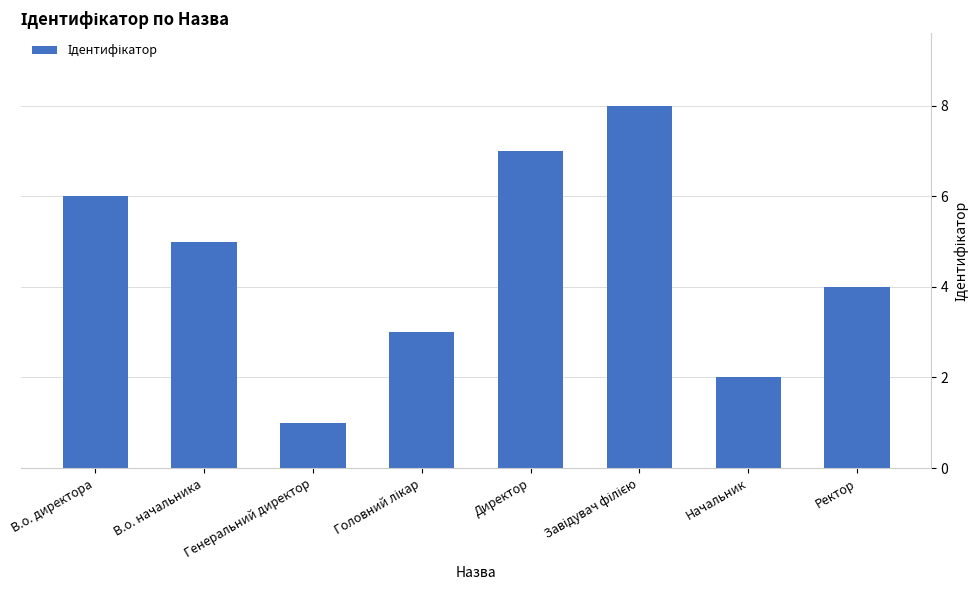

Where does the data first go above 5?

В.о. директора